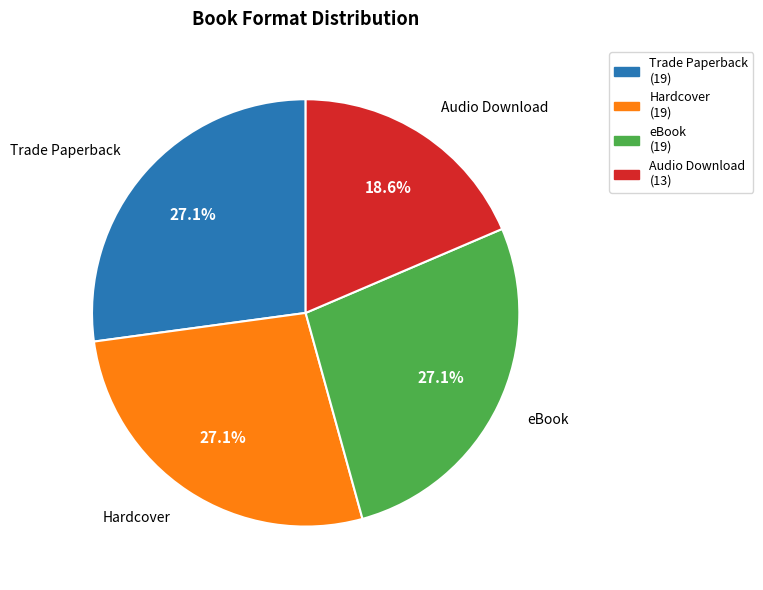

What percentage do Hardcover (19) and Trade Paperback (19) together represent?

54.3%